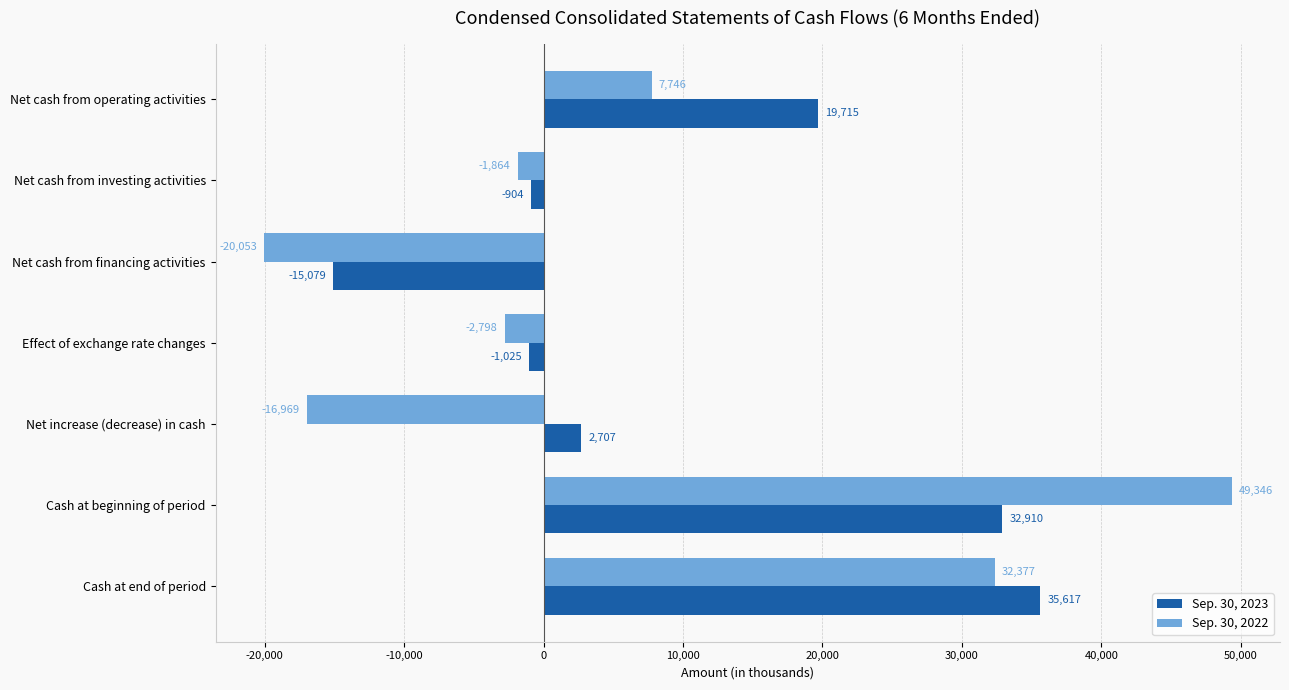

What are all the series names shown in the legend?

Sep. 30, 2023, Sep. 30, 2022